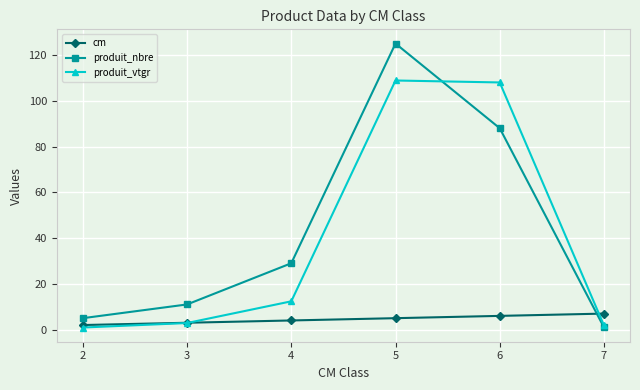

Where is produit_nbre nearest to the value 63?

6